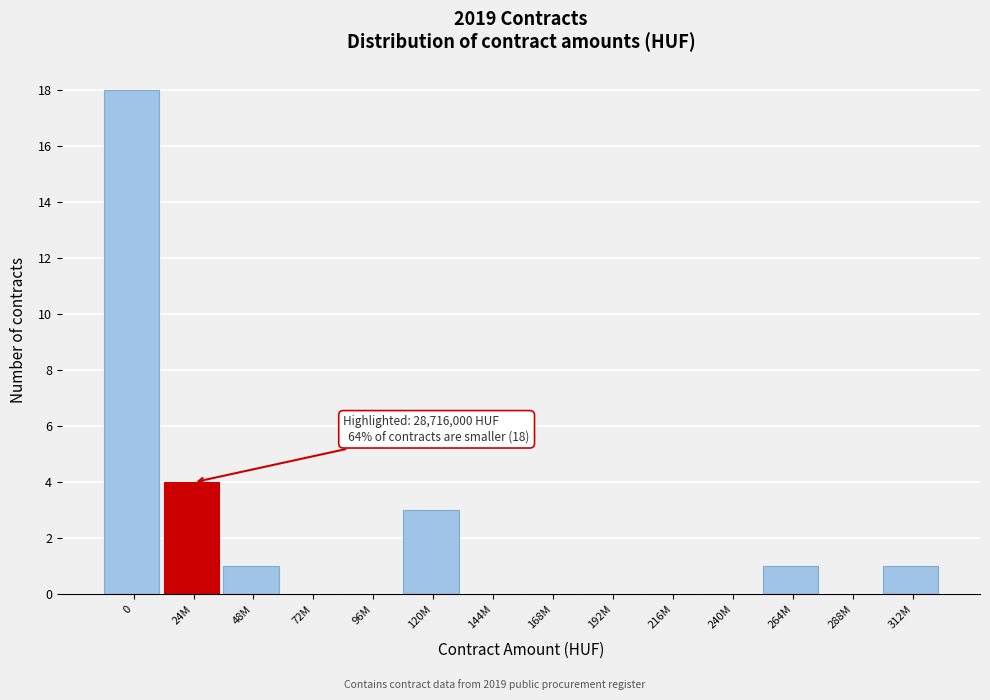

Reading right to left, what are all the values shown in this chart?

312M=1	288M=0	264M=1	240M=0	216M=0	192M=0	168M=0	144M=0	120M=3	96M=0	72M=0	48M=1	24M=4	0=18